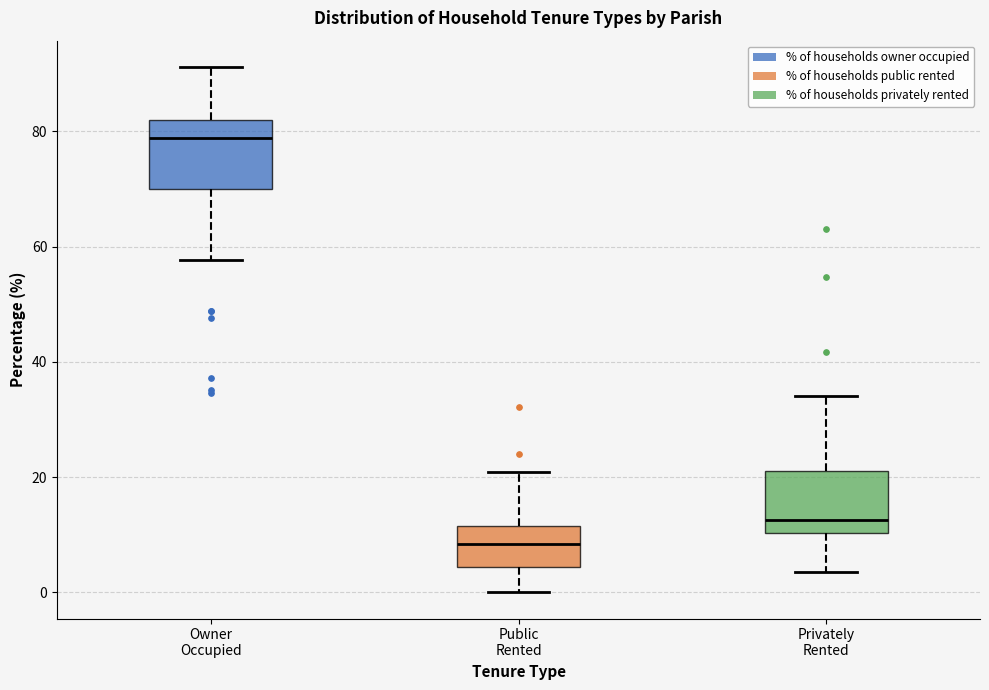

Reading left to right, transcribe this box plot: for each box, give where its median line is, the range the box spans, and where its two whiskers end, as read against the y-axis. The values are not printed on the chart, so give them approximately, as read against the axis.

Owner Occupied: median 78, box 70 to 82, whiskers 58 to 92
Public Rented: median 8, box 4 to 12, whiskers 0 to 20
Privately Rented: median 12, box 10 to 22, whiskers 4 to 34